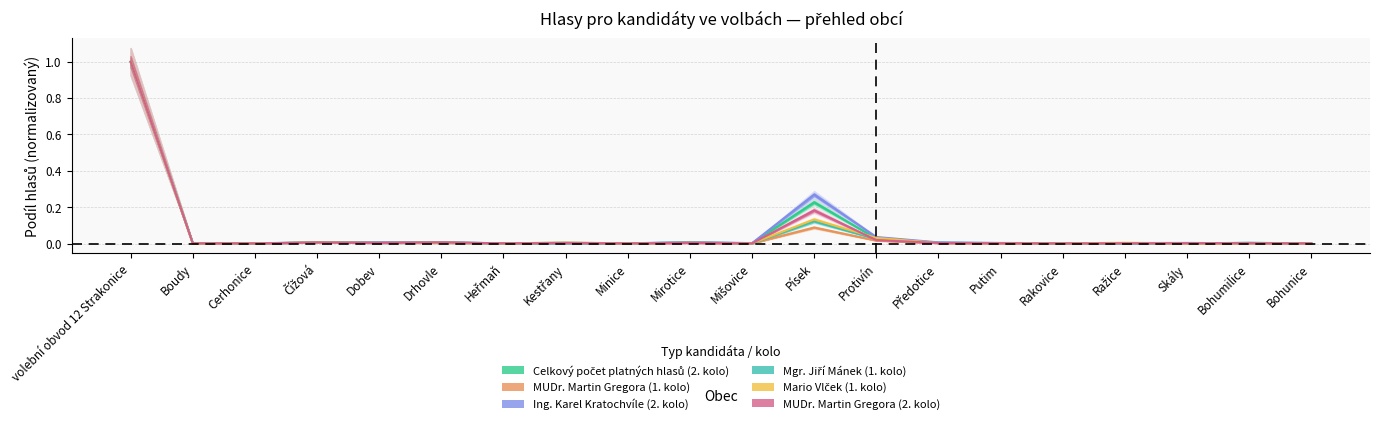

What is the label of the 9th point from the right?

Písek